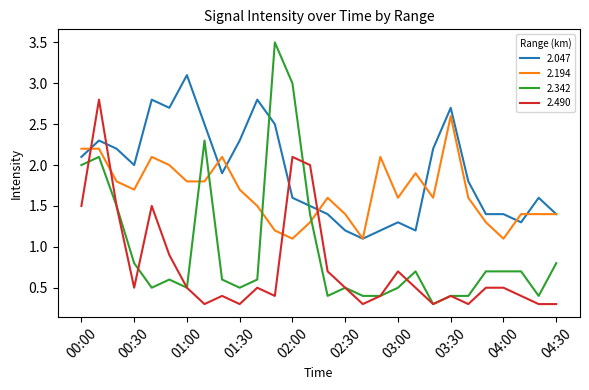

Which series ends up on top after the final intersection of 2.490 and 2.194?

2.194